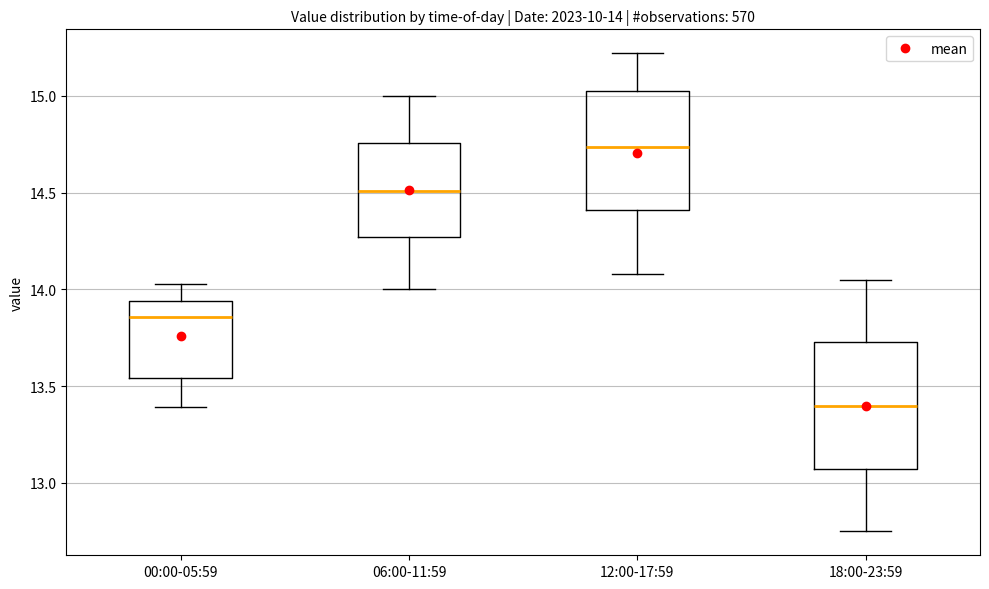

Which box has the highest median line?

12:00-17:59